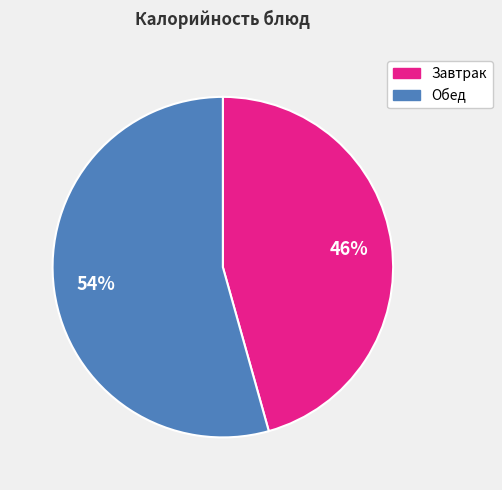

To the nearest percent, what is the combined percentage of Обед and Завтрак?

100%